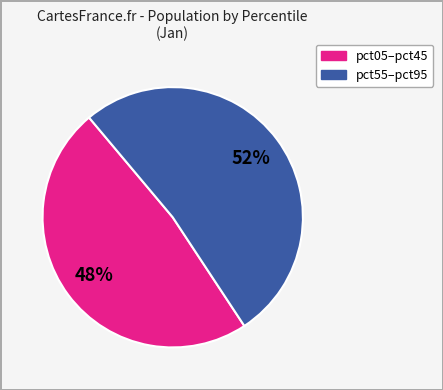

Is there any slice that represents more than half of the pie?

Yes